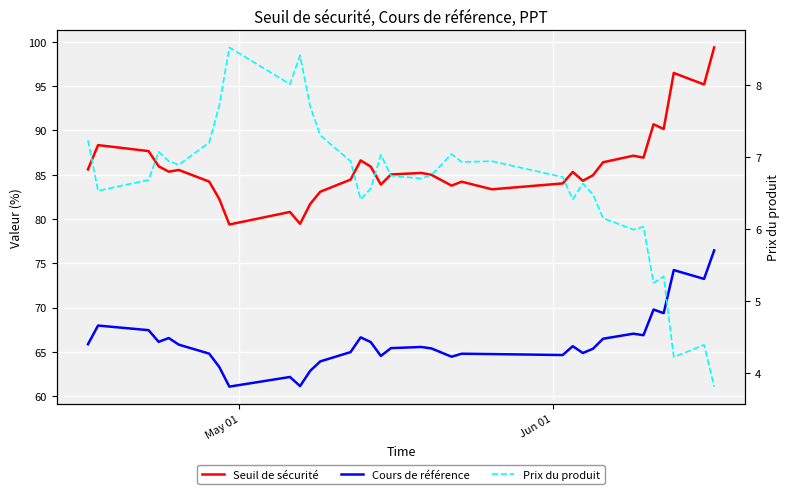

What is the difference between the second highest and second lowest values in the Cours de référence series?

13.1